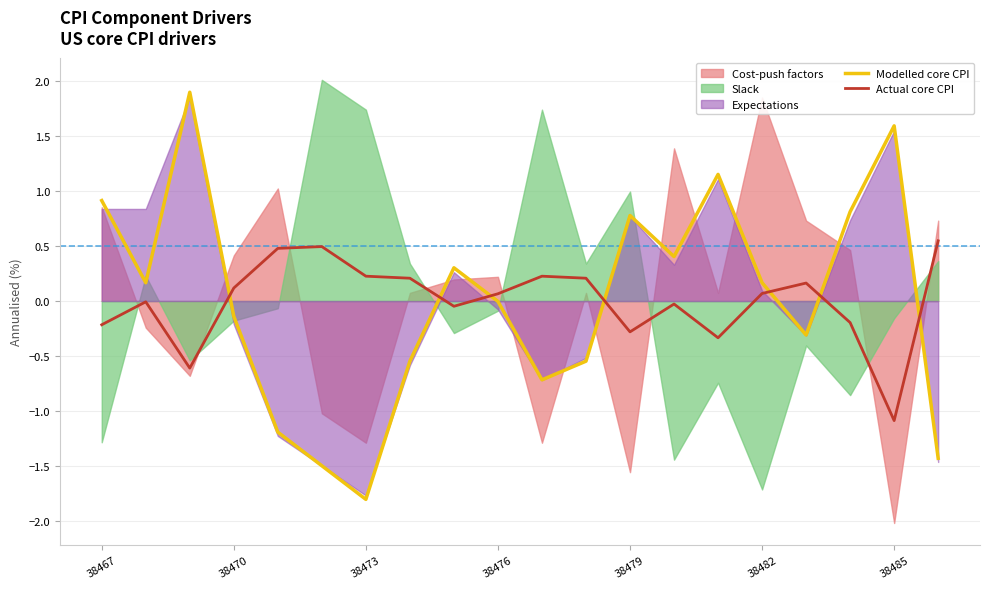

How many intersections are there between Actual core CPI and Modelled core CPI?

7